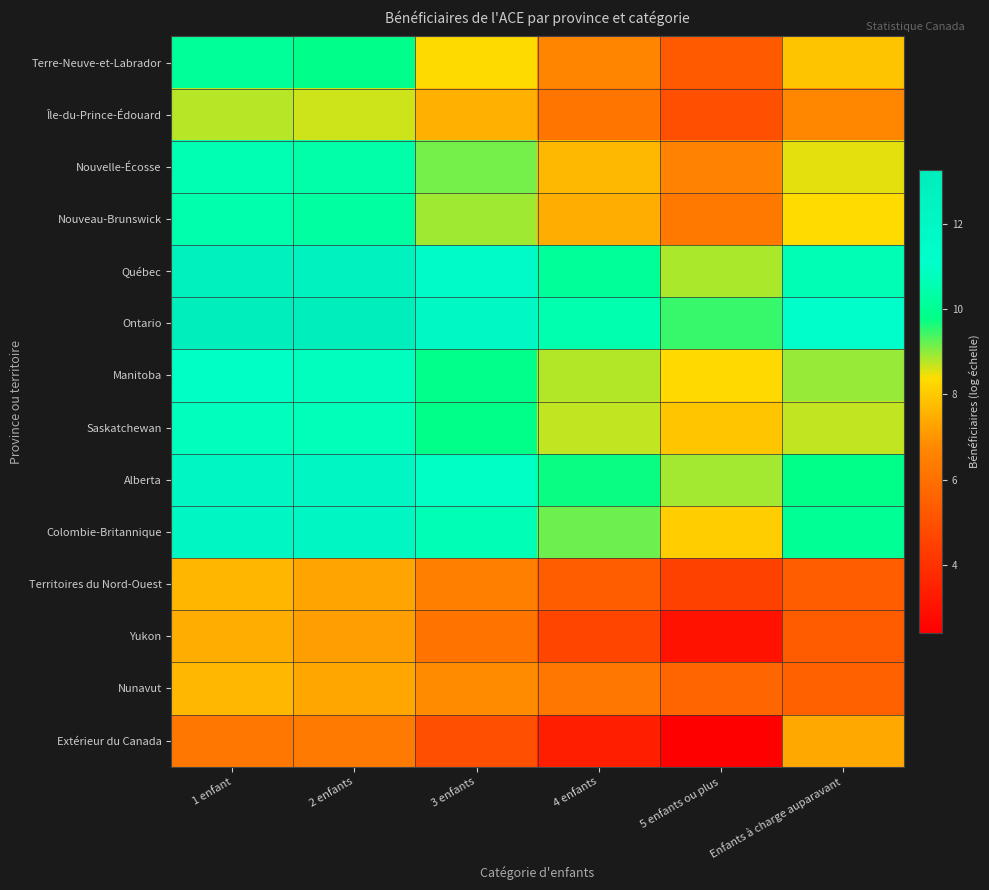

Which series has the largest range (max minus min)?

Extérieur du Canada